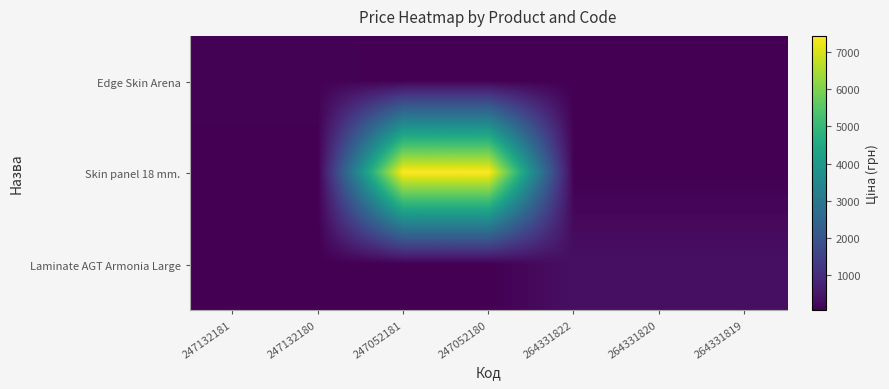

How many series are shown in this chart?

3